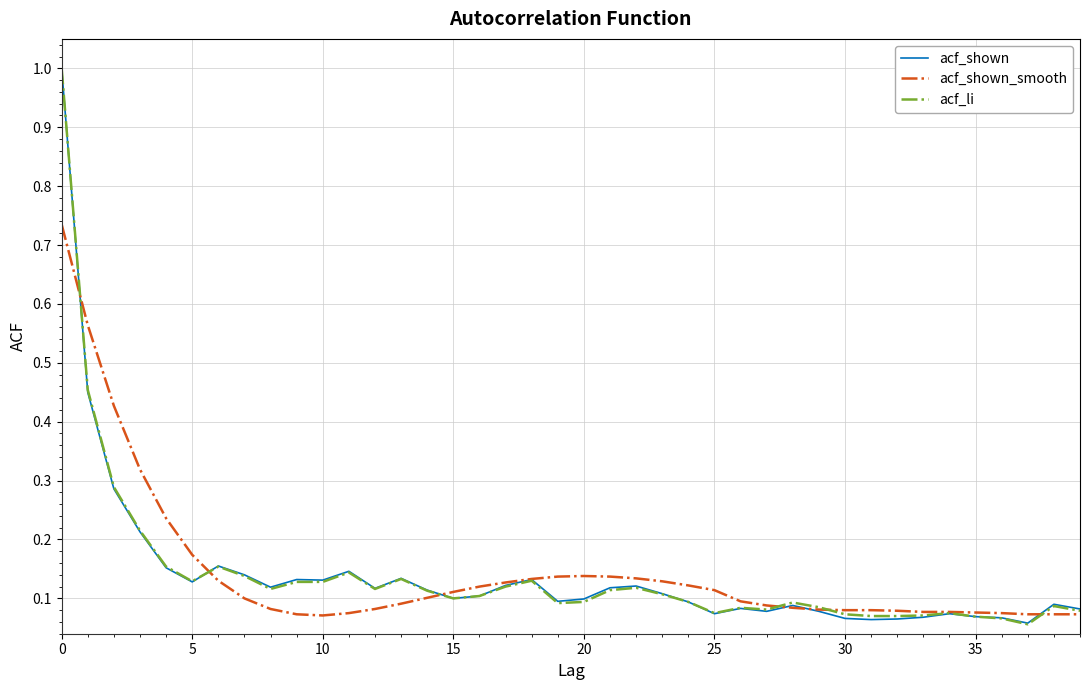

What is the maximum value for acf_shown?

1.0